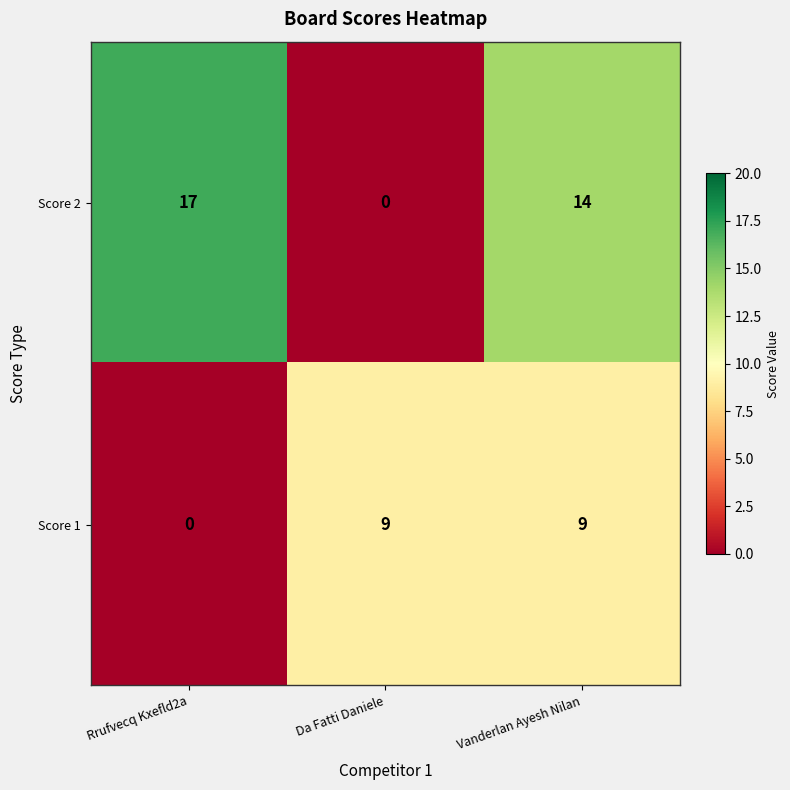

Count the Score 1 values in the range 0 to 9.

3